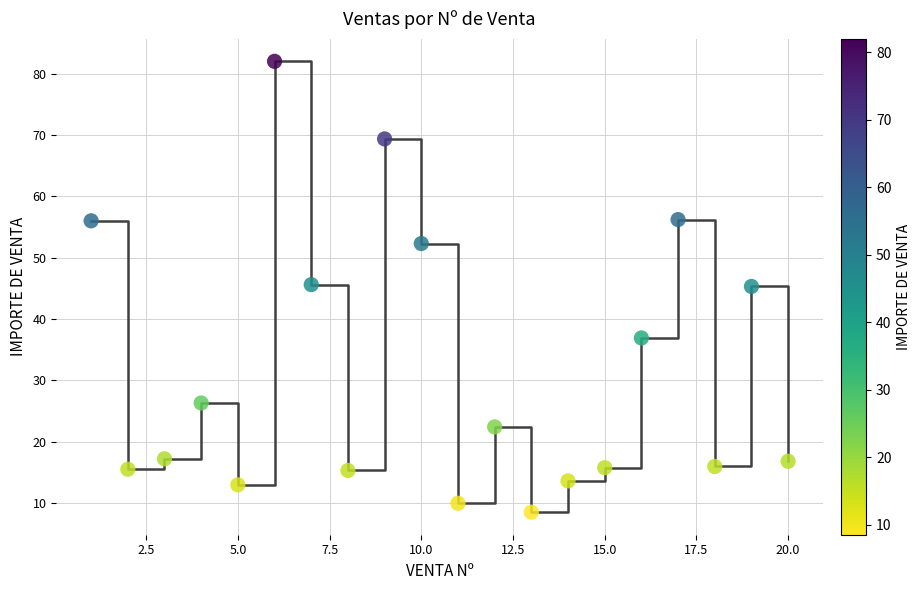

What is the range of X values (max minus min)?

19.0